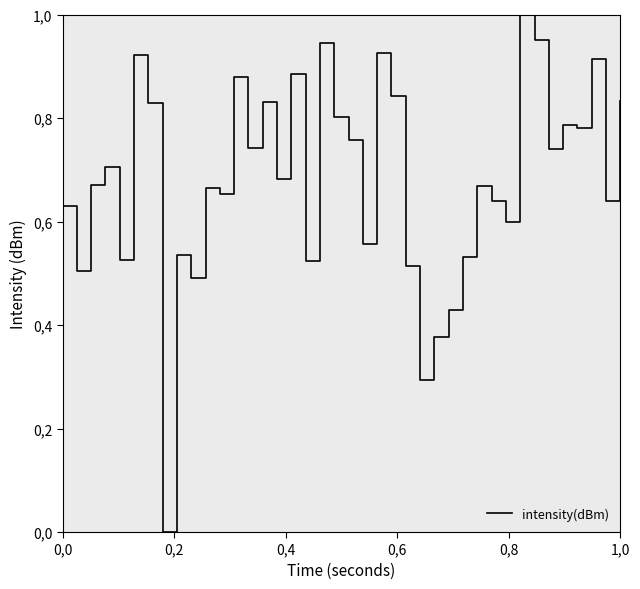

Is this an area chart (filled region under the line)?

No